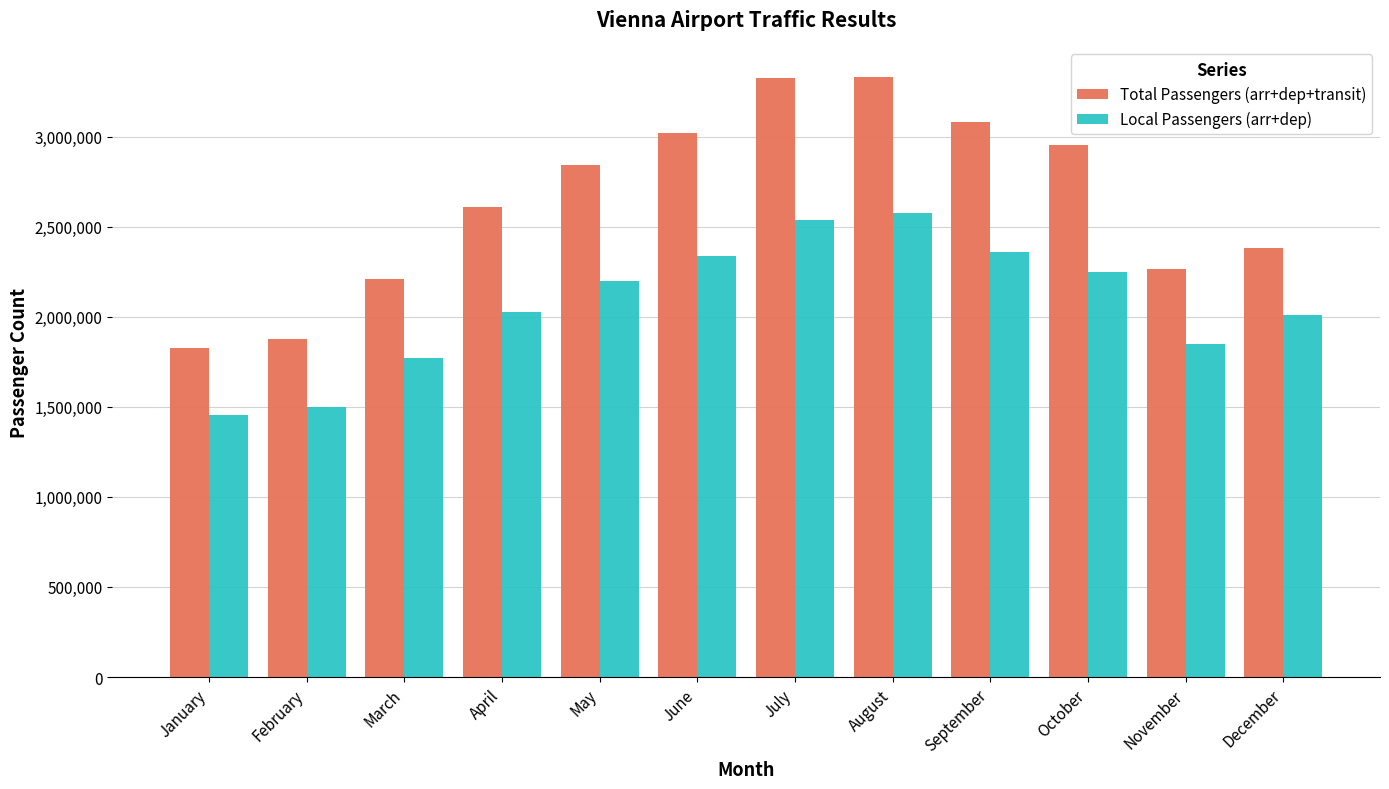

List the series in order of their overall mean, highest first.

Total Passengers (arr+dep+transit), Local Passengers (arr+dep)